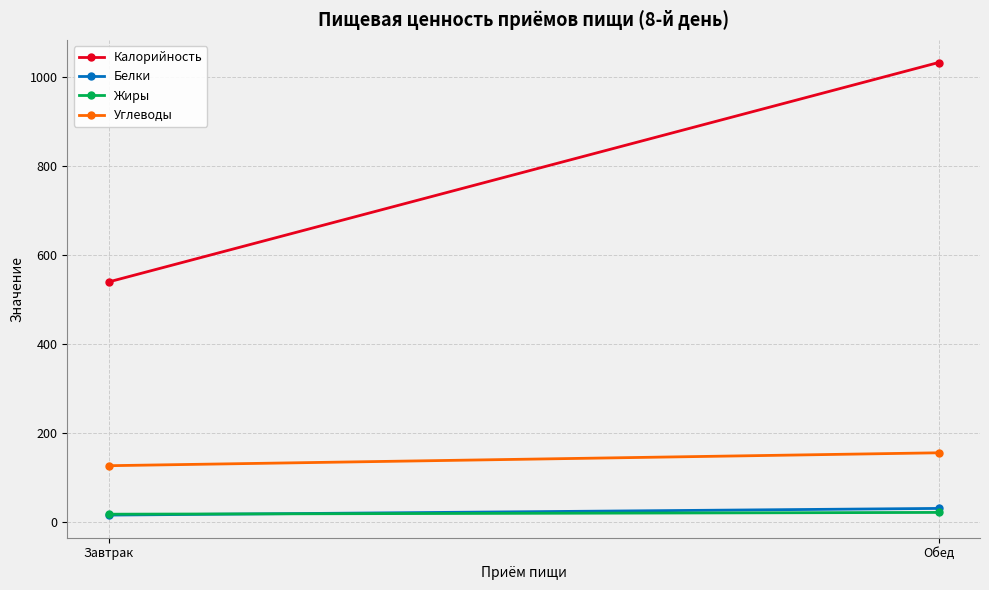

Which series has the largest total across all categories?

Калорийность